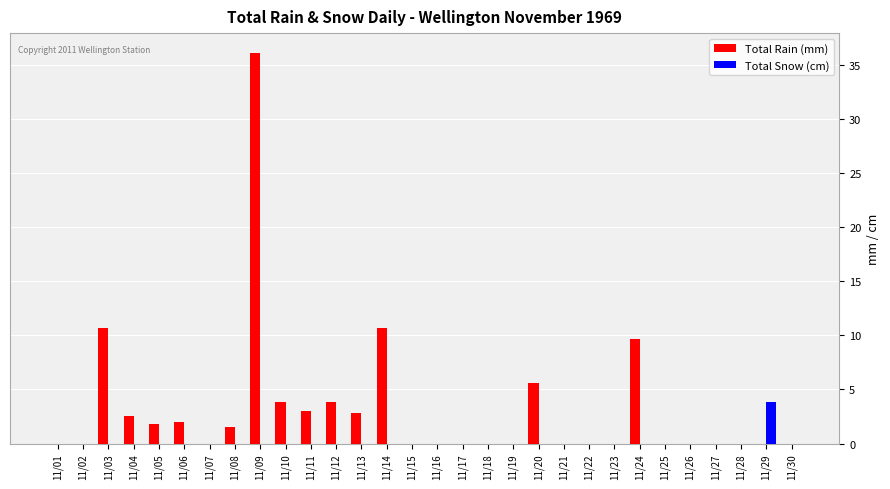

The Total Snow (cm) series shows -1.6 at 11/21. True or false?

False